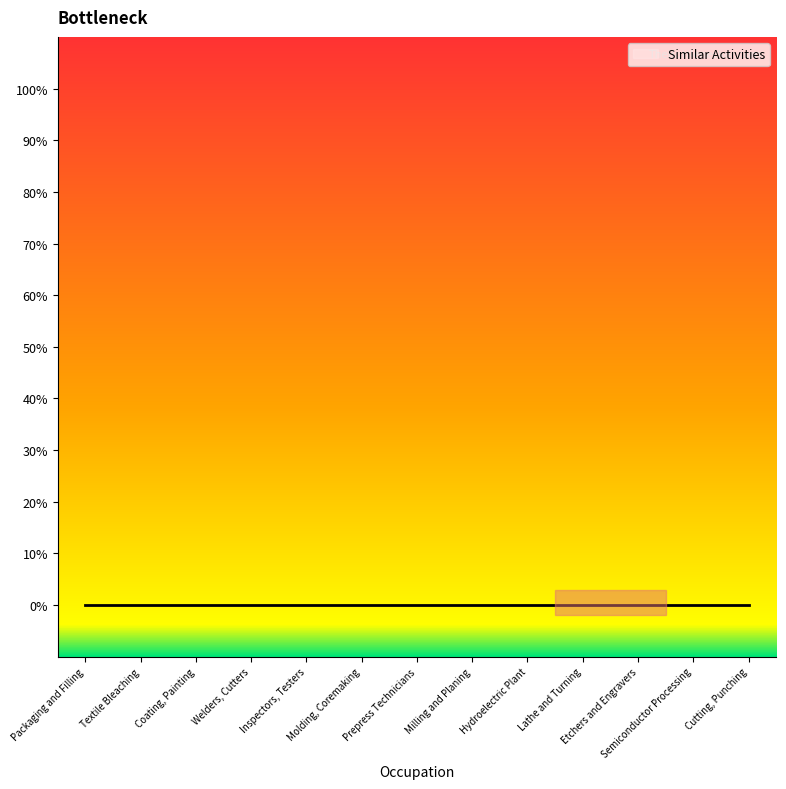

What position from the left is Prepress Technicians?

7